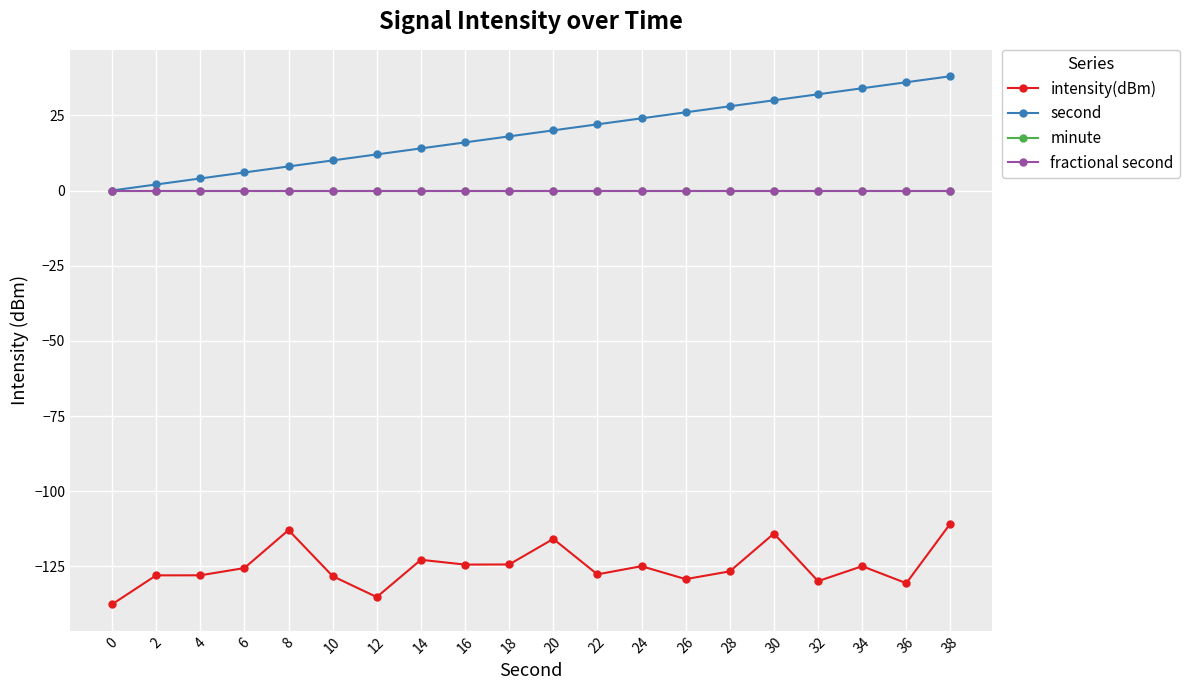

The value of minute at 30 is 0.0. True or false?

True